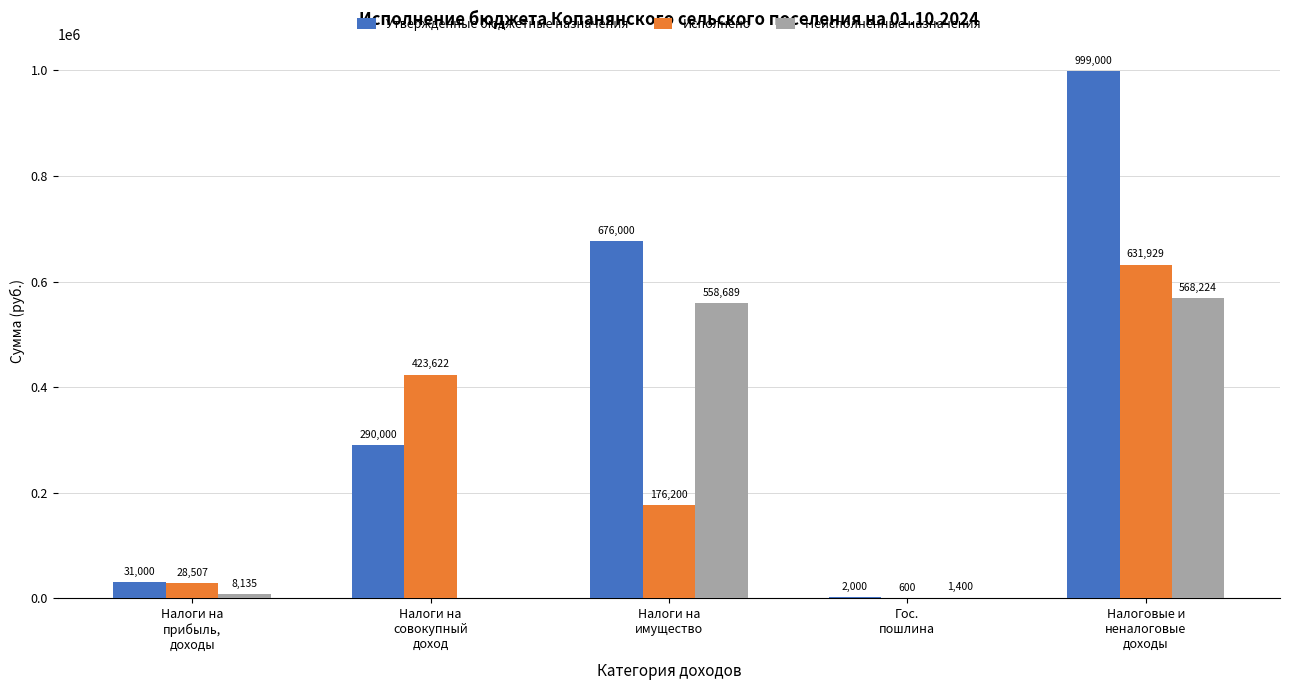

How many values in the Неисполненные назначения series exceed 8135?

3